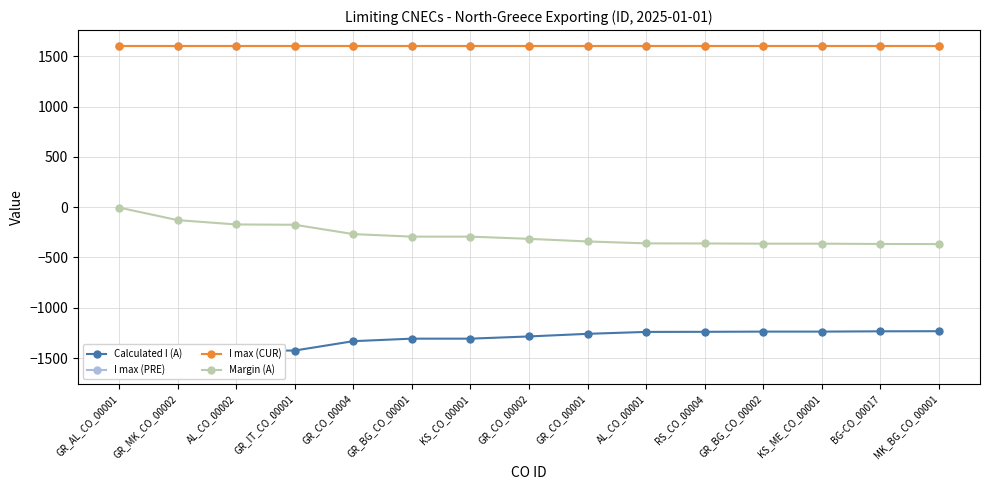

What is the average value of the Margin (A) series?

-278